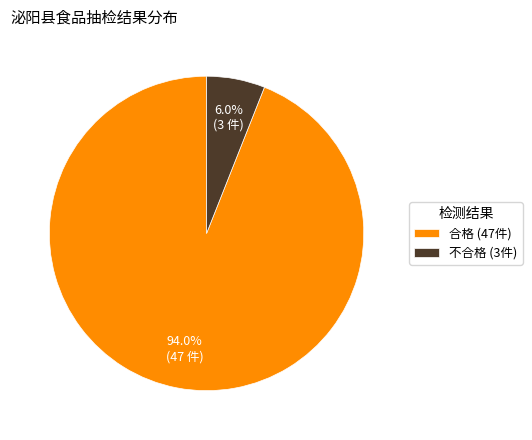

Approximately how many times larger is the value at 不合格 compared to 合格?

0.1